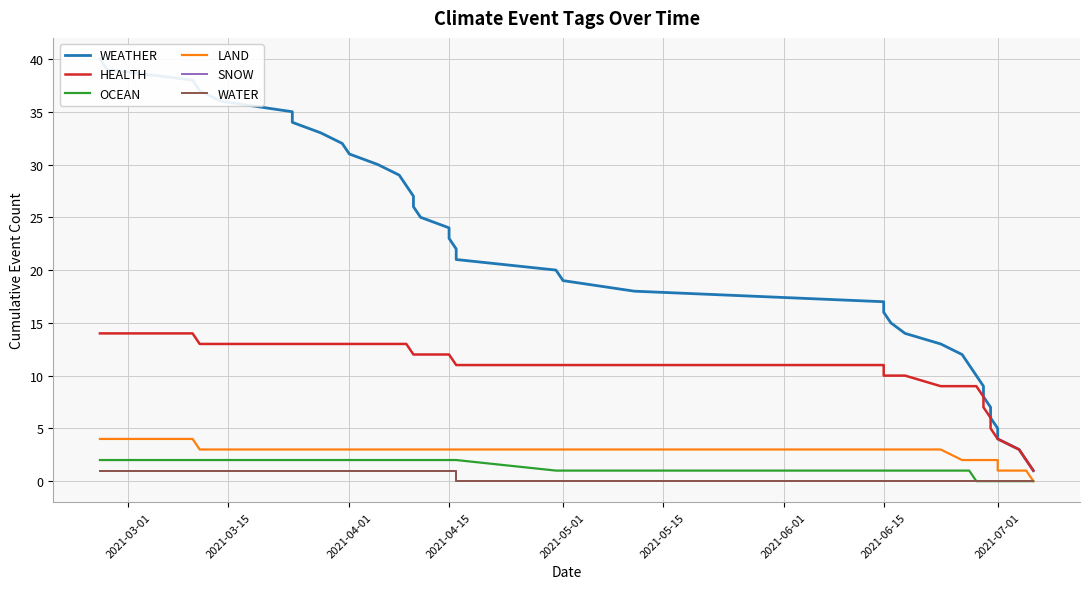

How many values in OCEAN are above zero?

30